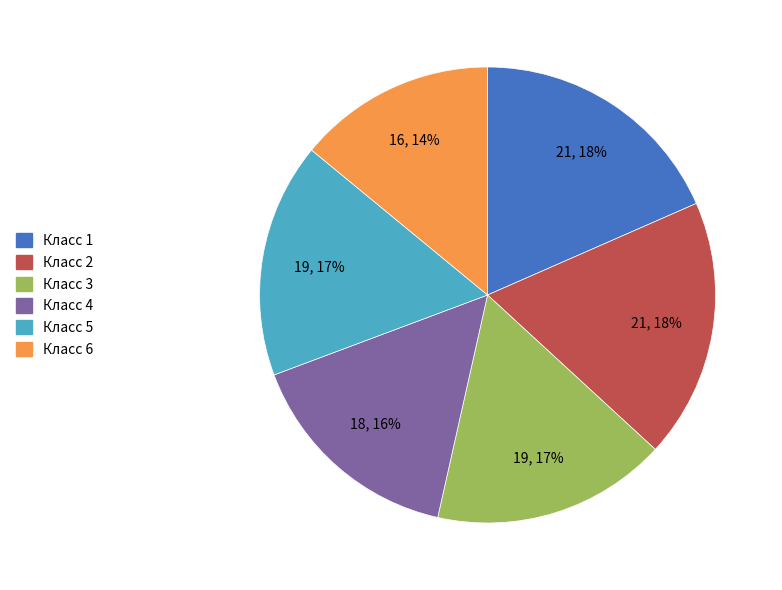

Count the number of slices in the pie.

6